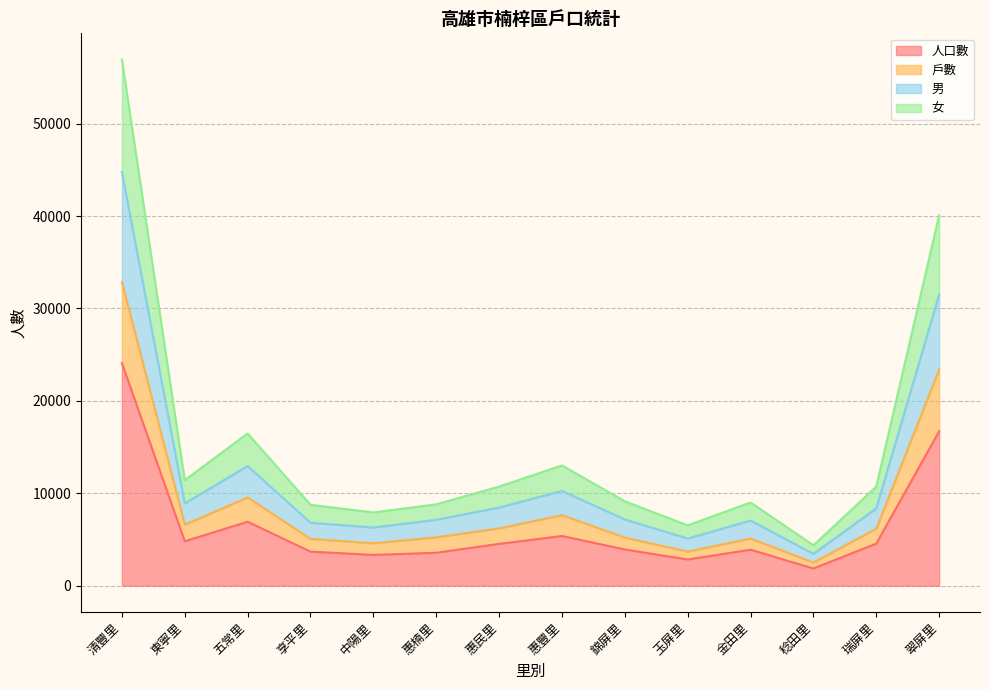

What is the total value across all series at 五常里?

16474